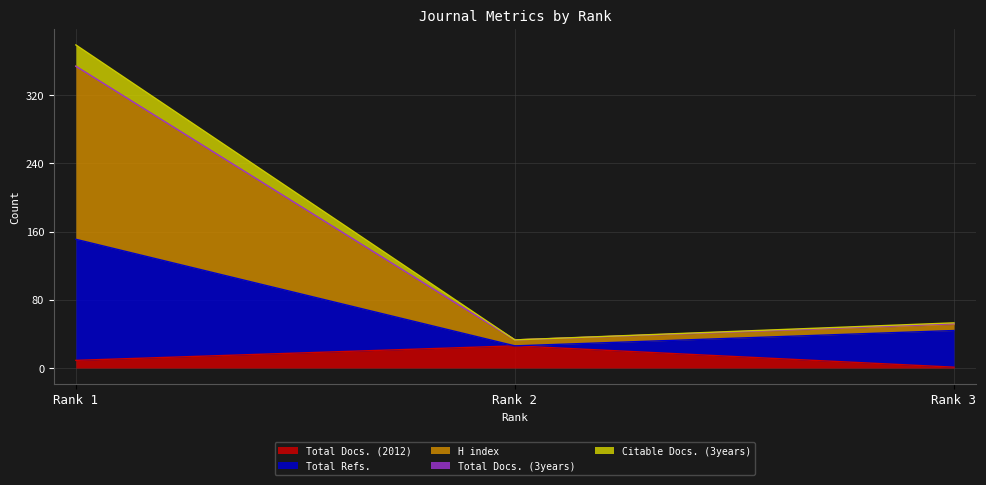

What is the maximum value shown in the chart?

379